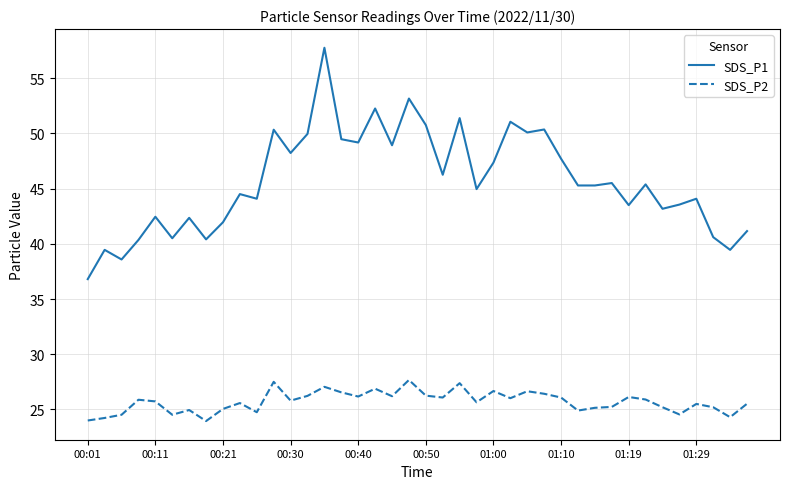

Which series has the widest spread of values?

SDS_P1